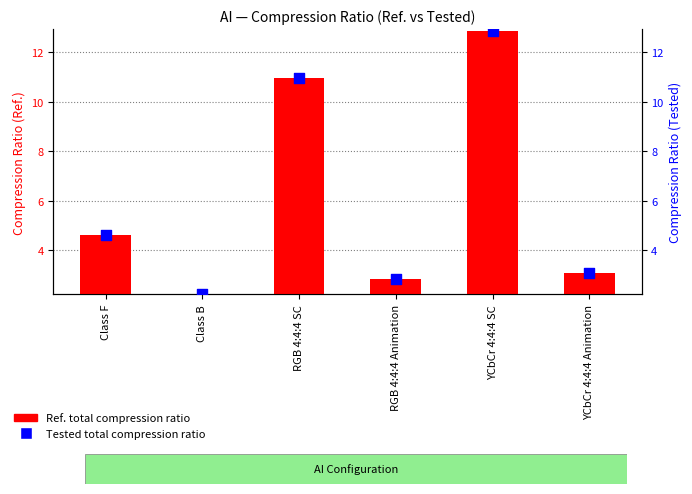

Which series reaches the minimum Y coordinate?

Ref. Total (compression ratio)